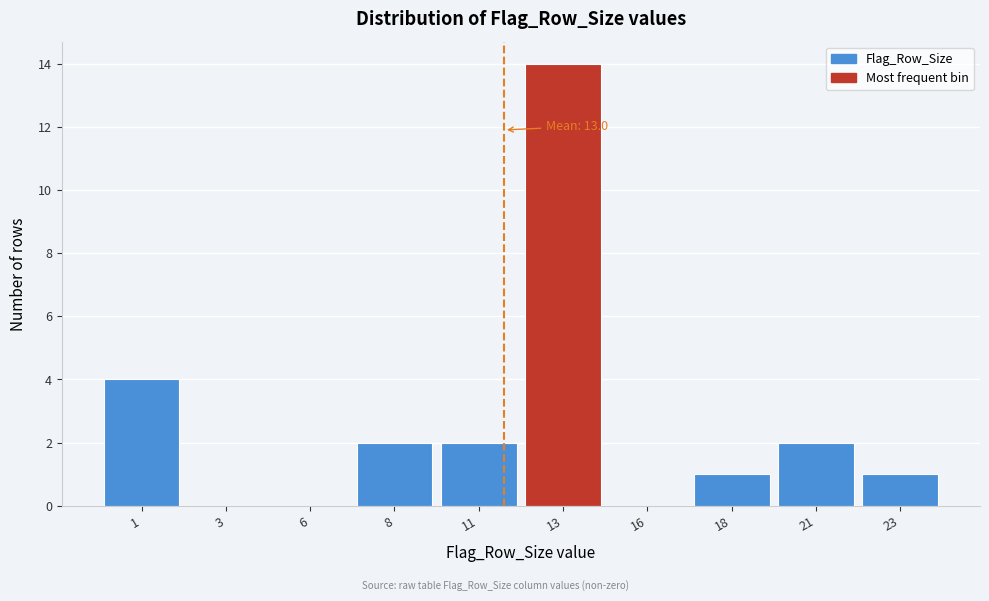

Reading left to right, list all the values displayed in this chart.

1=4	3=0	6=0	8=2	11=2	13=14	16=0	18=1	21=2	23=1